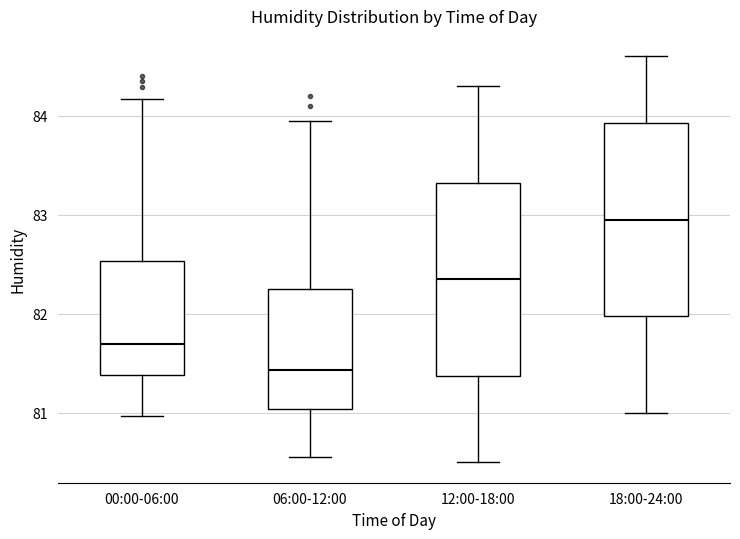

Reading left to right, transcribe this box plot: for each box, give where its median line is, the range the box spans, and where its two whiskers end, as read against the y-axis. The values are not printed on the chart, so give them approximately, as read against the axis.

00:00-06:00: median 81.7, box 81.4 to 82.5, whiskers 81.0 to 84.2
06:00-12:00: median 81.4, box 81.0 to 82.3, whiskers 80.6 to 84.0
12:00-18:00: median 82.4, box 81.4 to 83.3, whiskers 80.5 to 84.3
18:00-24:00: median 83.0, box 82.0 to 83.9, whiskers 81.0 to 84.6